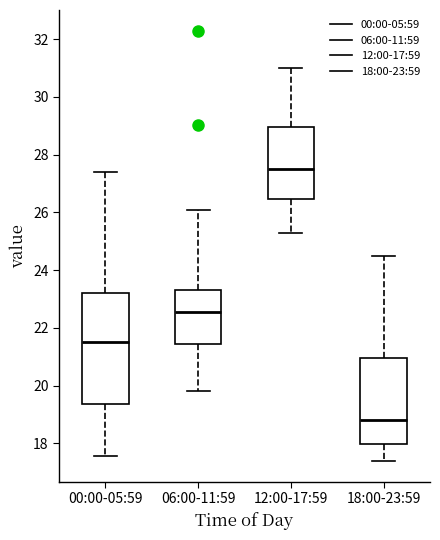

Reading left to right, transcribe this box plot: for each box, give where its median line is, the range the box spans, and where its two whiskers end, as read against the y-axis. The values are not printed on the chart, so give them approximately, as read against the axis.

00:00-05:59: median 21.6, box 19.4 to 23.2, whiskers 17.6 to 27.4
06:00-11:59: median 22.6, box 21.4 to 23.4, whiskers 19.8 to 26.2
12:00-17:59: median 27.6, box 26.4 to 29.0, whiskers 25.4 to 31.0
18:00-23:59: median 18.8, box 18.0 to 21.0, whiskers 17.4 to 24.6